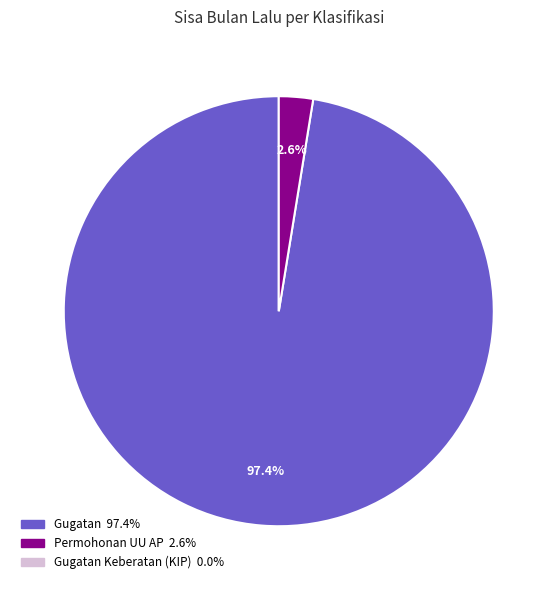

Does any single category account for the majority?

Yes